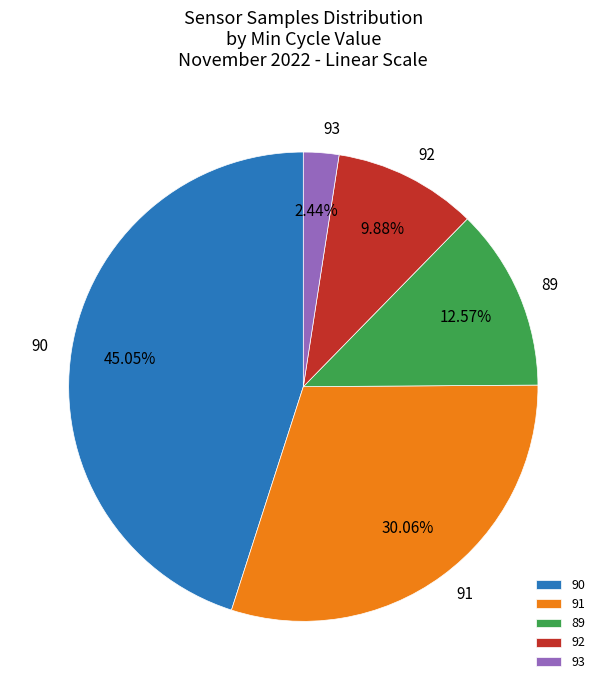

Which has a higher value, 89 or 91?

91